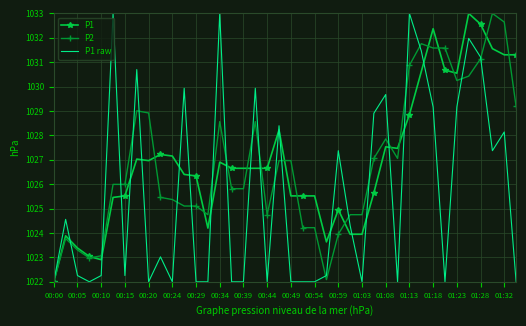

What is the minimum value shown in the chart?

1022.0